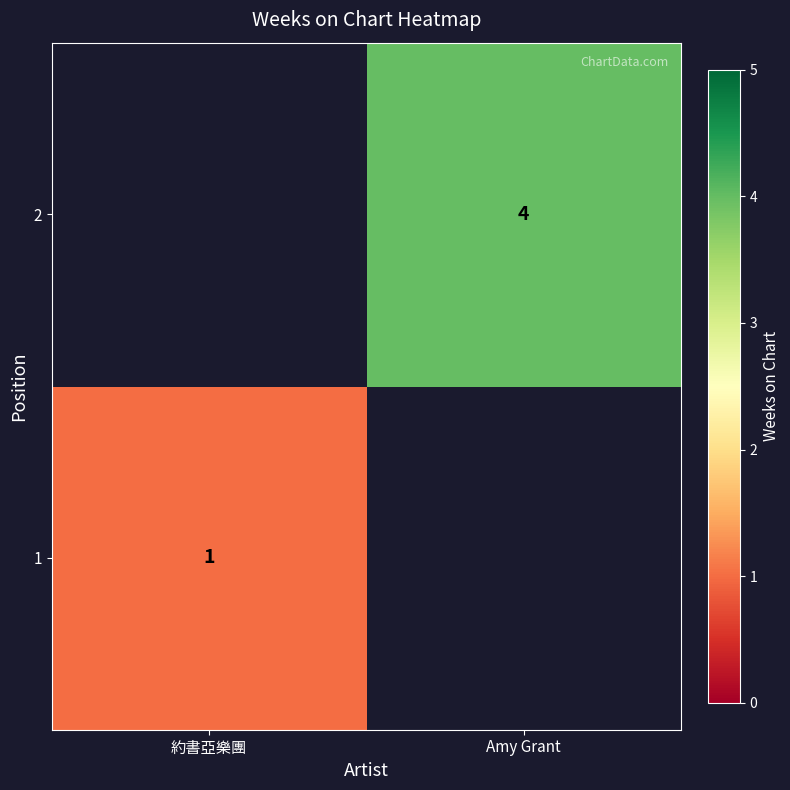

True or false: 1 has a value of 1 at 約書亞樂團.

True